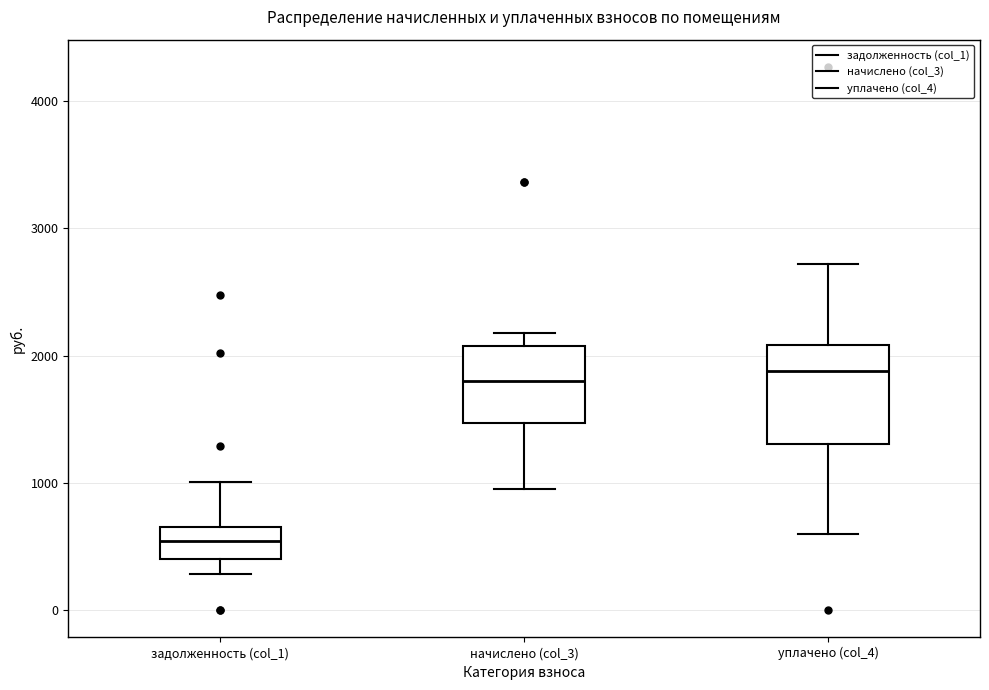

Reading left to right, read every box against the y-axis: the position of its median line, the range the box covers, and the ends of its whiskers. The values are not printed on the chart, so give them approximately, as read against the axis.

задолженность (col_1): median 500, box 400 to 700, whiskers 300 to 1000
начислено (col_3): median 1800, box 1500 to 2100, whiskers 1000 to 2200
уплачено (col_4): median 1900, box 1300 to 2100, whiskers 600 to 2700